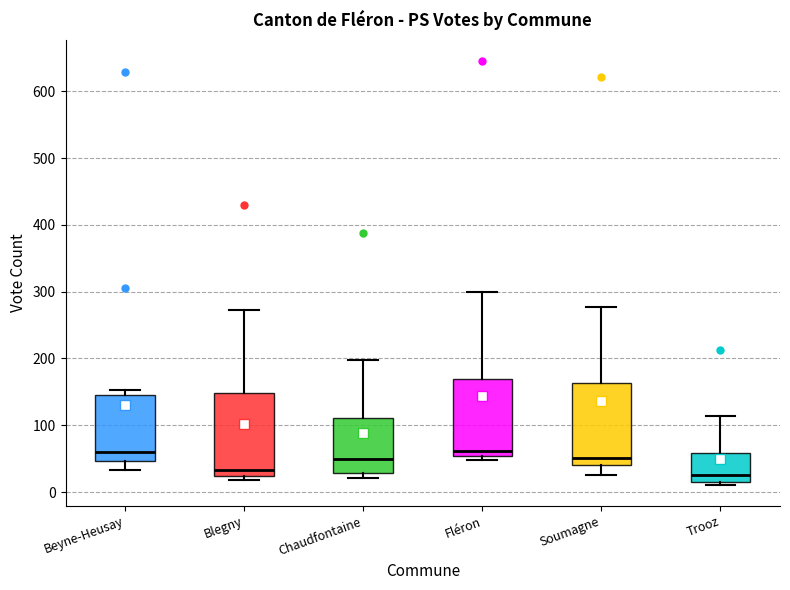

Reading left to right, transcribe this box plot: for each box, give where its median line is, the range the box spans, and where its two whiskers end, as read against the y-axis. The values are not printed on the chart, so give them approximately, as read against the axis.

Beyne-Heusay: median 60, box 50 to 140, whiskers 30 to 150
Blegny: median 30, box 20 to 150, whiskers 20 (just below the box's lower edge) to 270
Chaudfontaine: median 50, box 30 to 110, whiskers 20 to 200
Fléron: median 60, box 50 to 170, whiskers 50 (just below the box's lower edge) to 300
Soumagne: median 50, box 40 to 160, whiskers 30 to 280
Trooz: median 30, box 20 to 60, whiskers 10 to 110